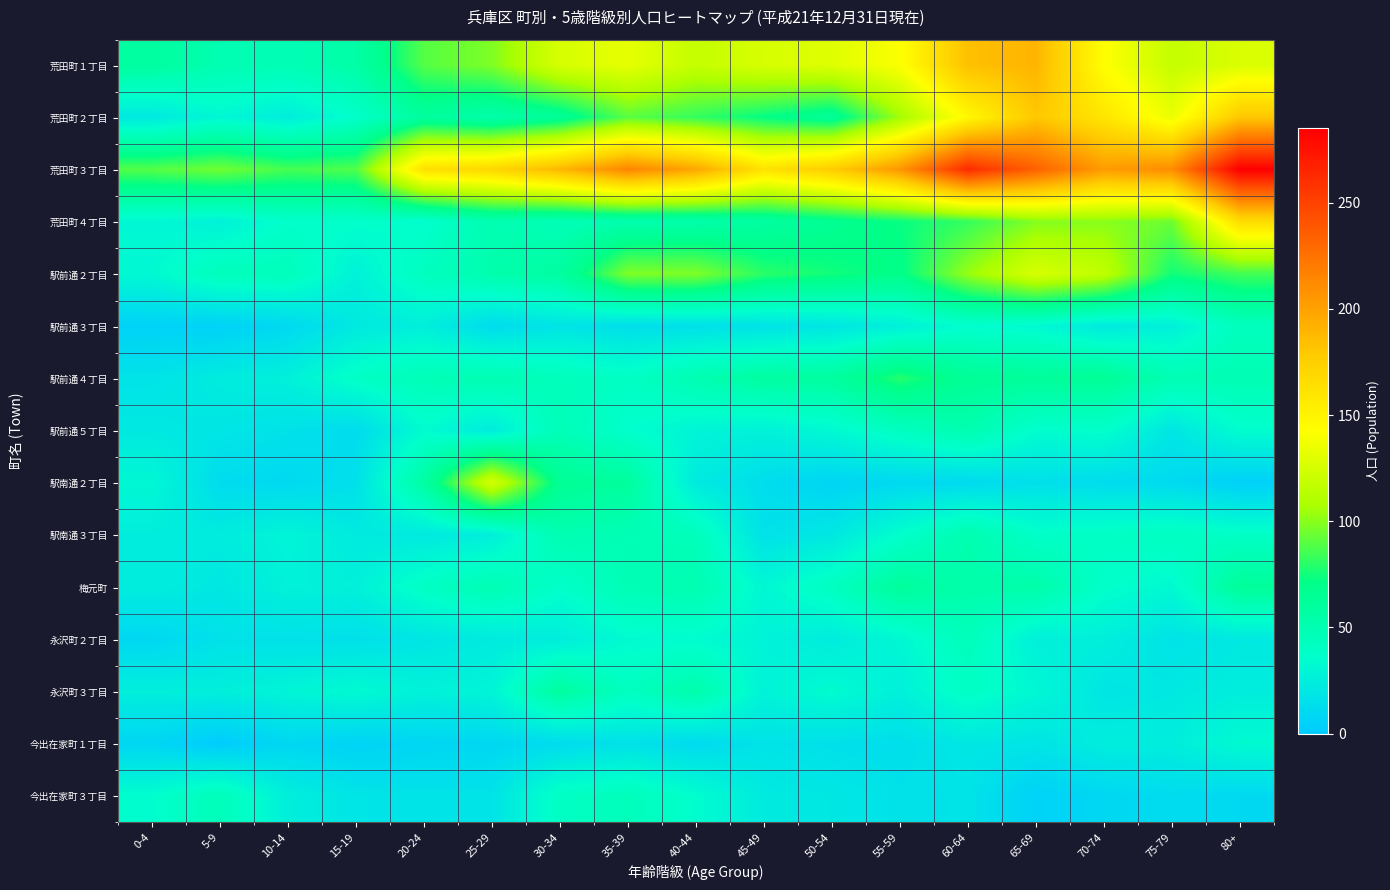

What is the difference between the highest and lowest values at 55-59?

196